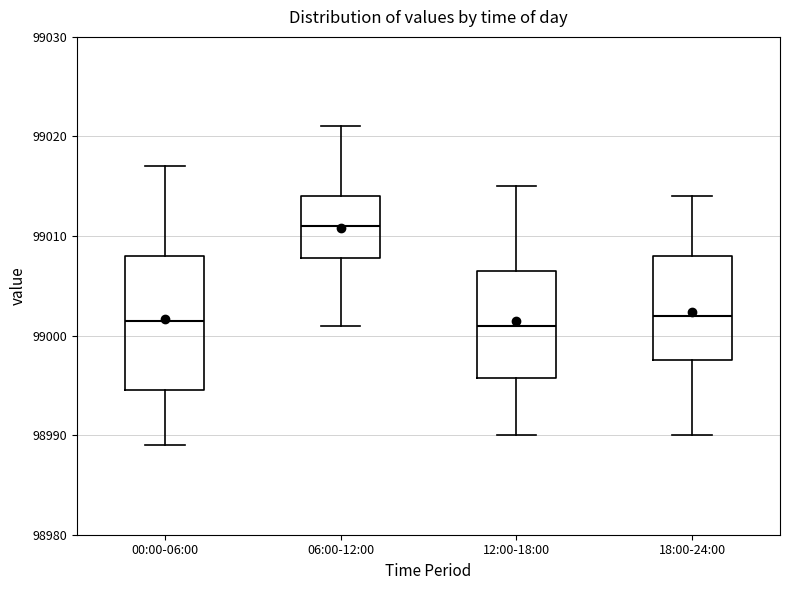

Which box's median line is the highest?

06:00-12:00